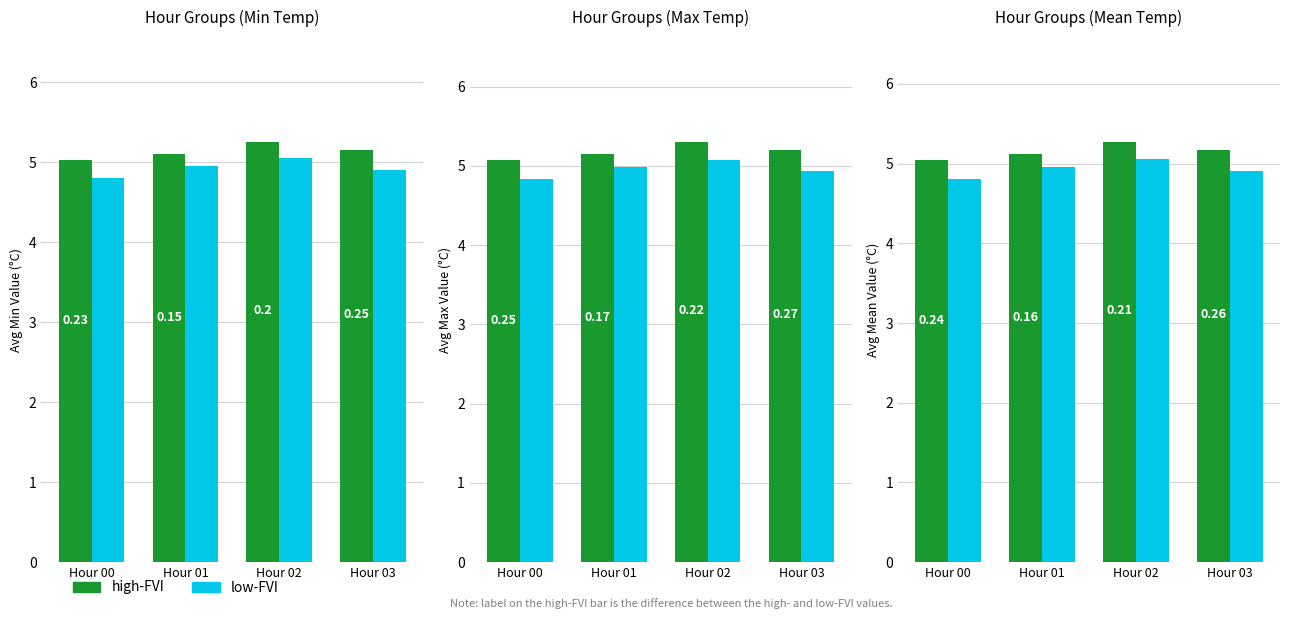

What is the sum of all high-FVI values?

20.6